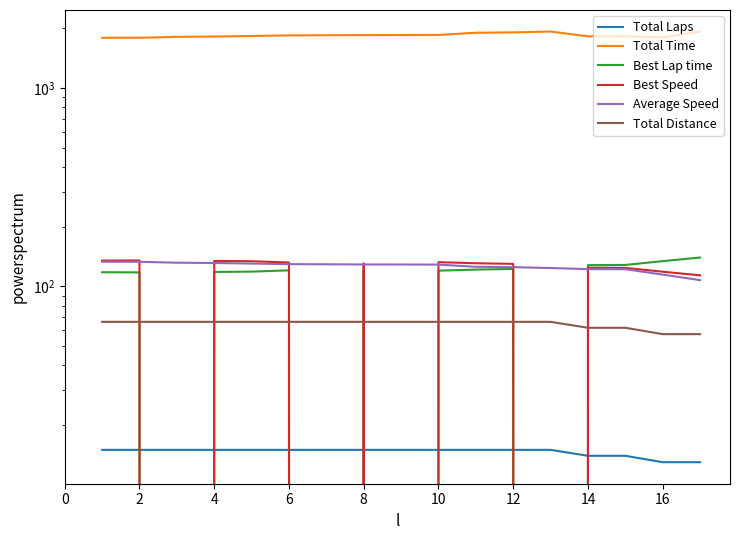

Is the value of Total Laps at 16 greater than the value of Average Speed at 13?

No